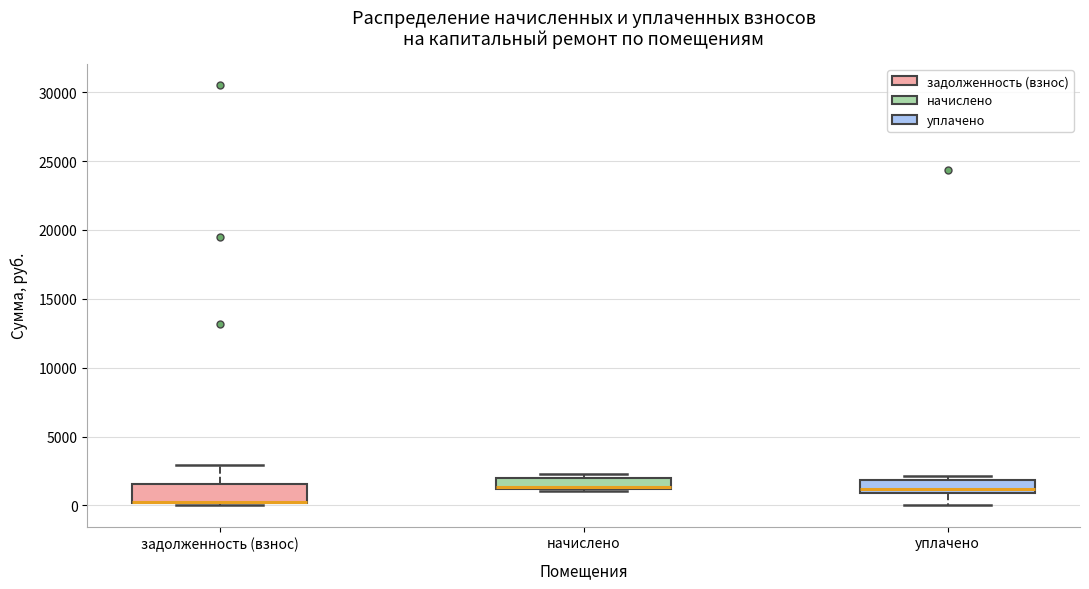

Where is the upper edge of the box for начислено on the y-axis? The values are not printed on the chart, so give them approximately, as read against the axis.

2000